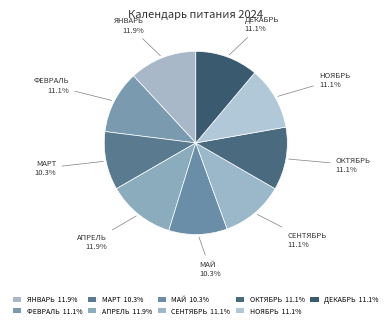

Count the number of slices in the pie.

9